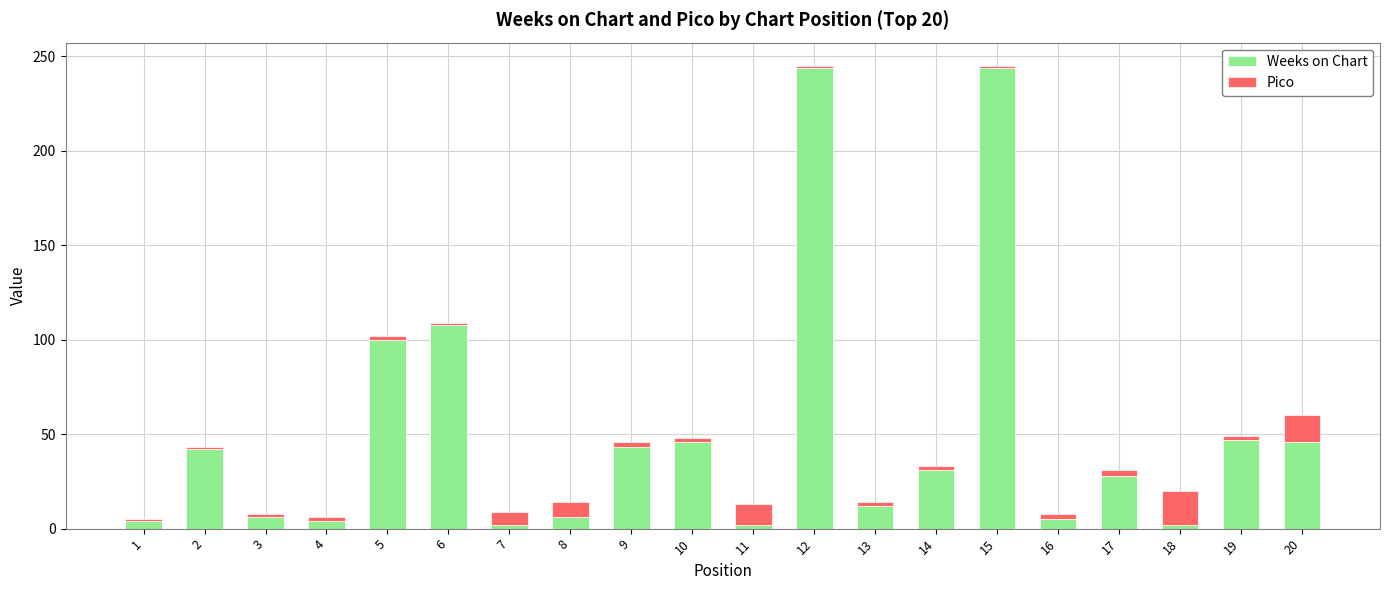

What is the highest value of the Weeks on Chart series?

244